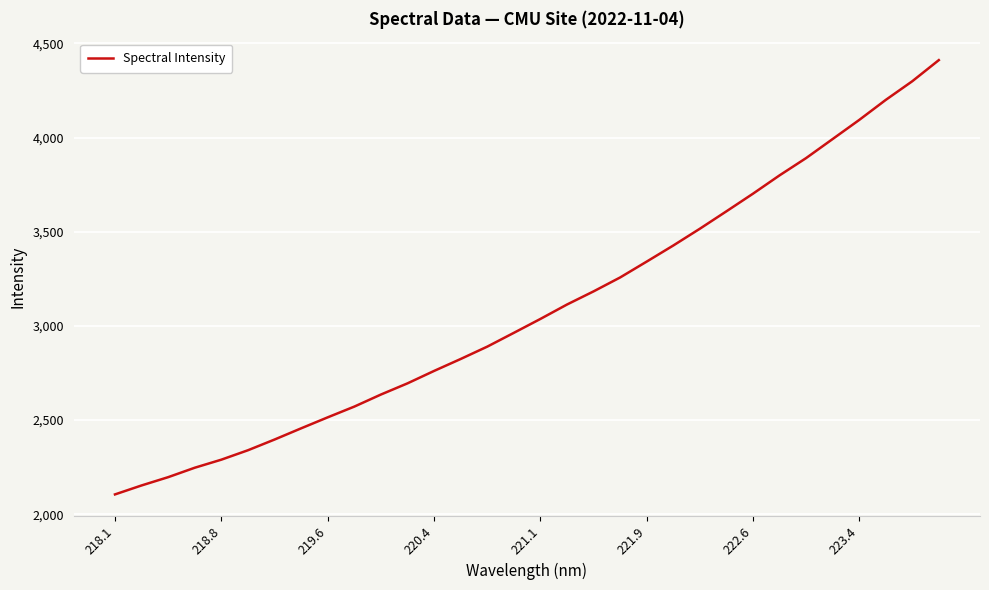

What is the greatest value displayed?

4411.1